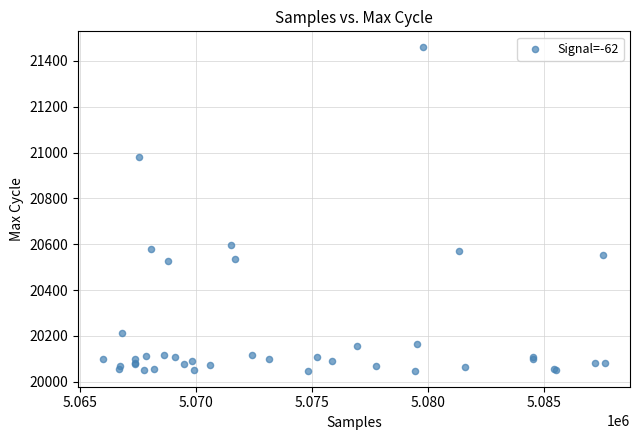

What Y value in the scatter plot is closest to 20753?

20598